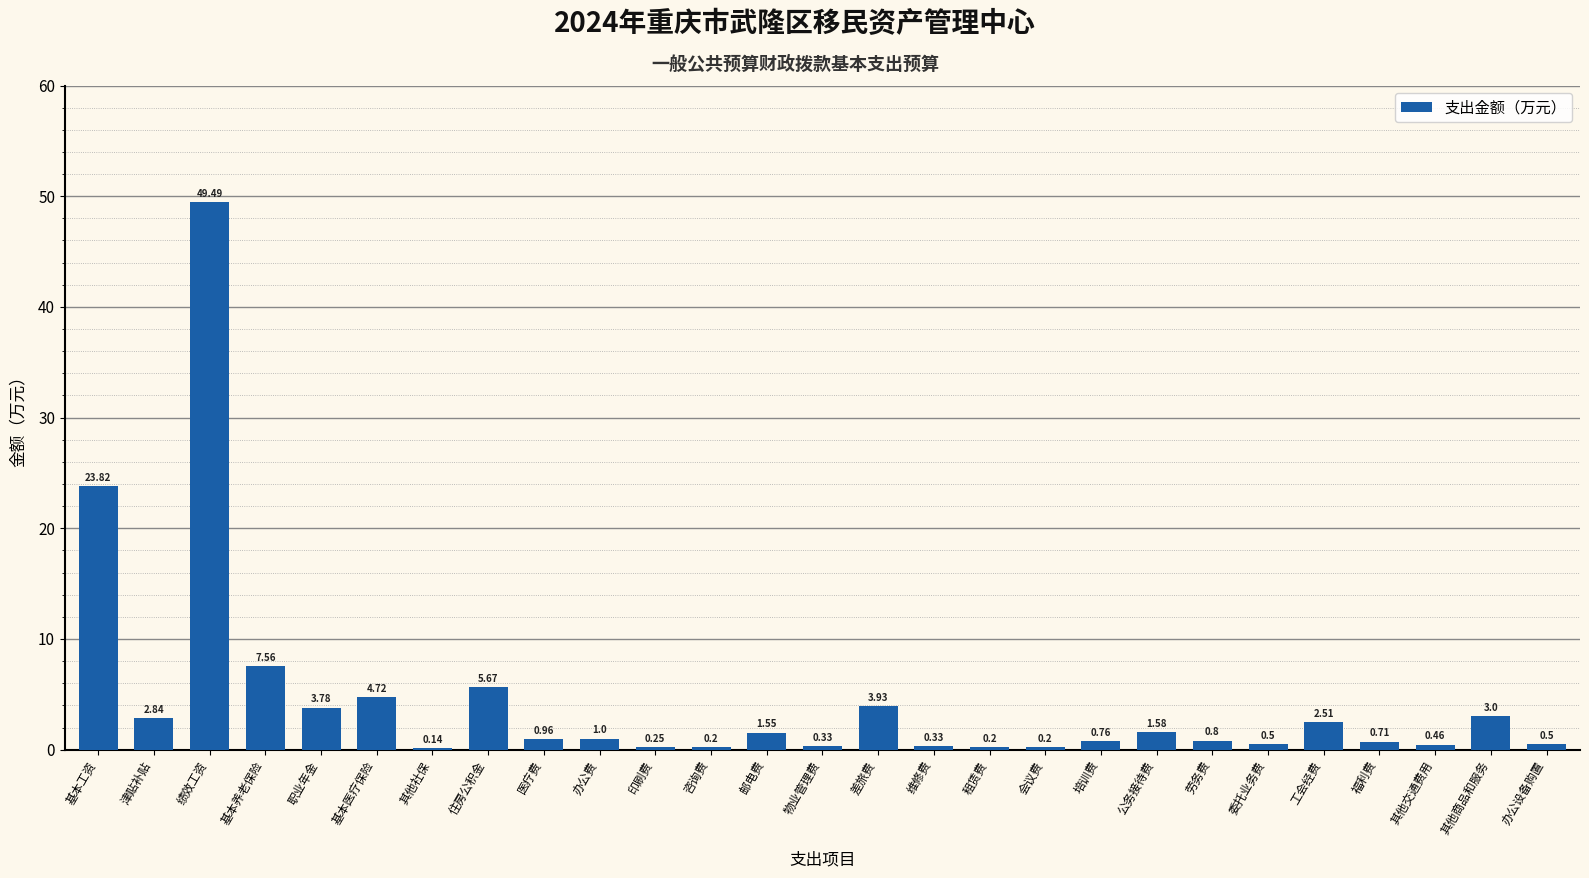

Between 咨询费 and 医疗费, which is larger?

医疗费